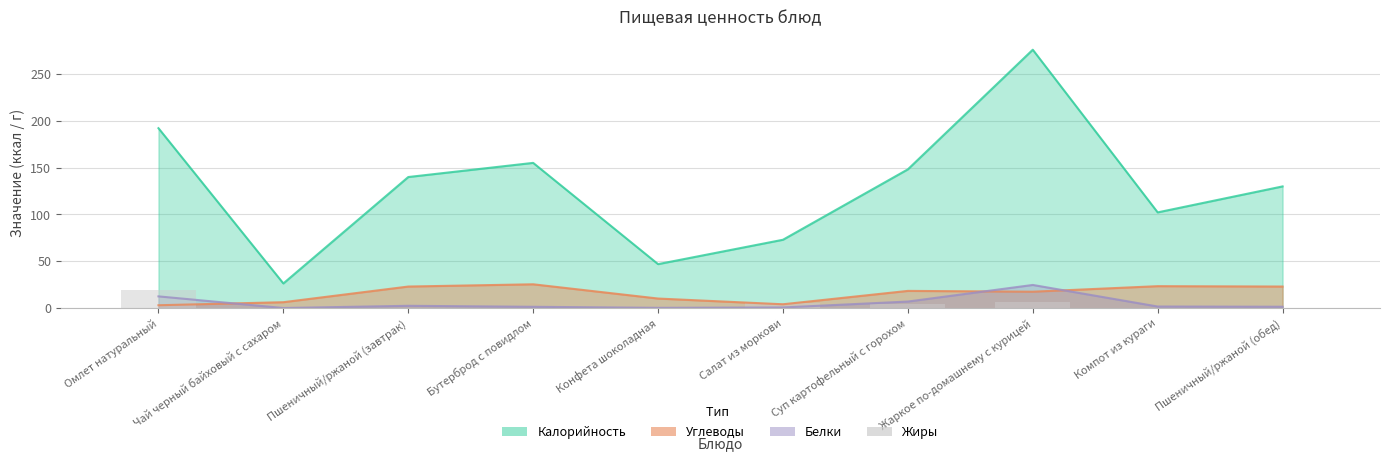

Which has a higher value, Компот из кураги or Суп картофельный с горохом?

Суп картофельный с горохом